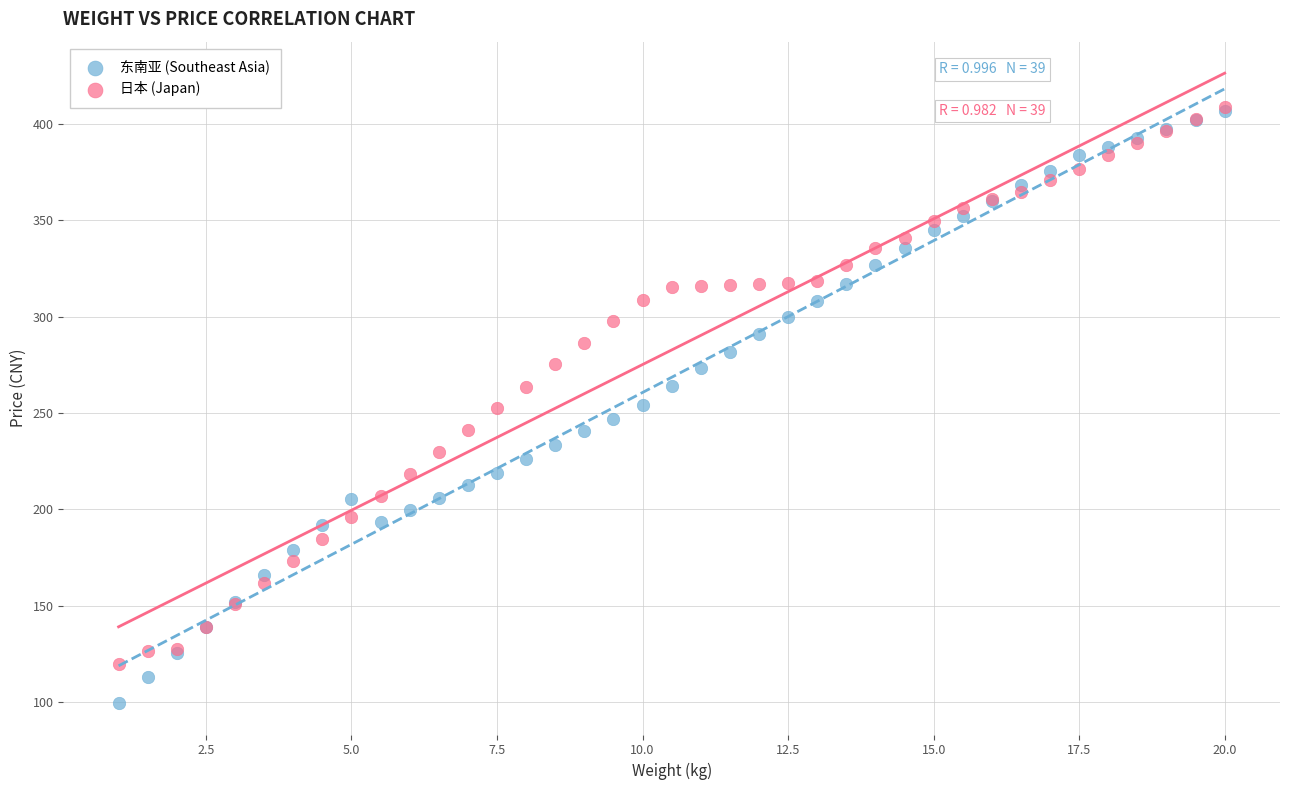

What are all the series names shown in the legend?

东南亚 (Southeast Asia), 日本 (Japan)